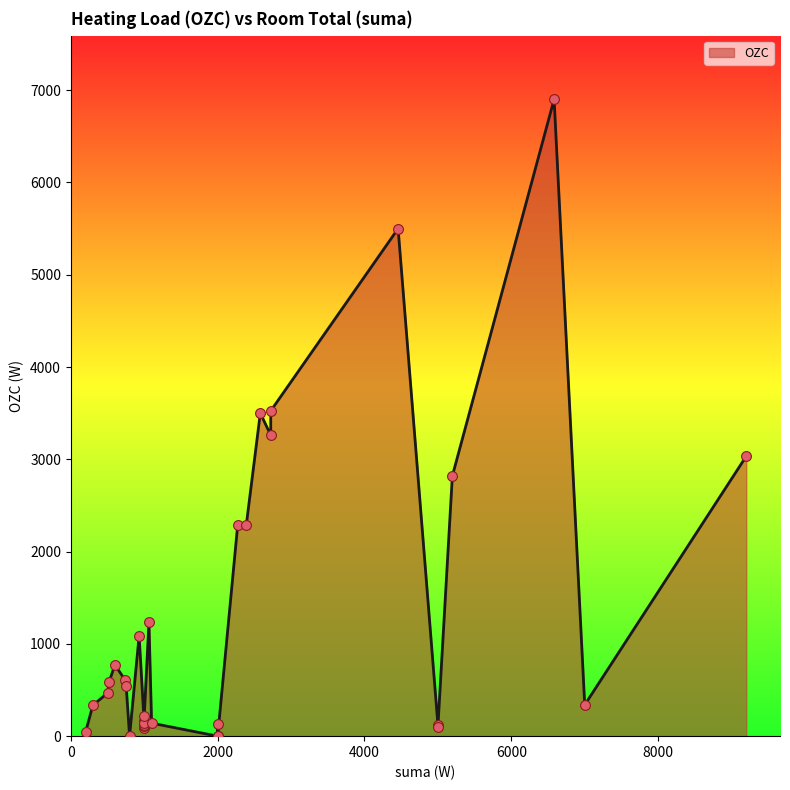

What is the change in value from 29 to 32?

+54